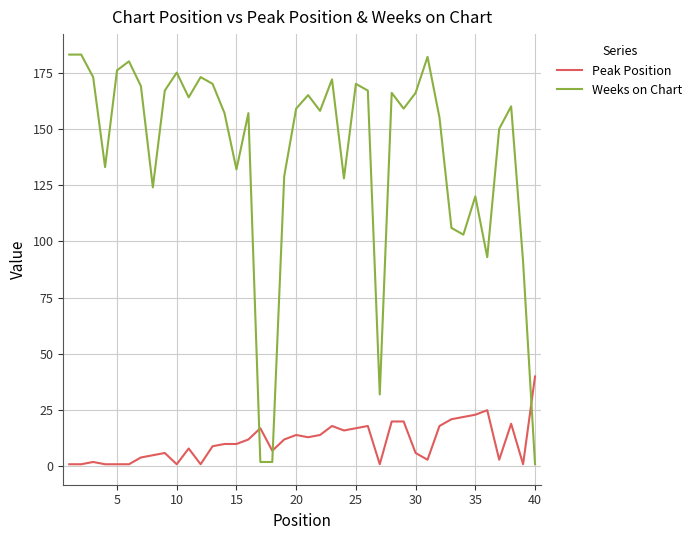

Which series has the largest range (max minus min)?

Weeks on Chart